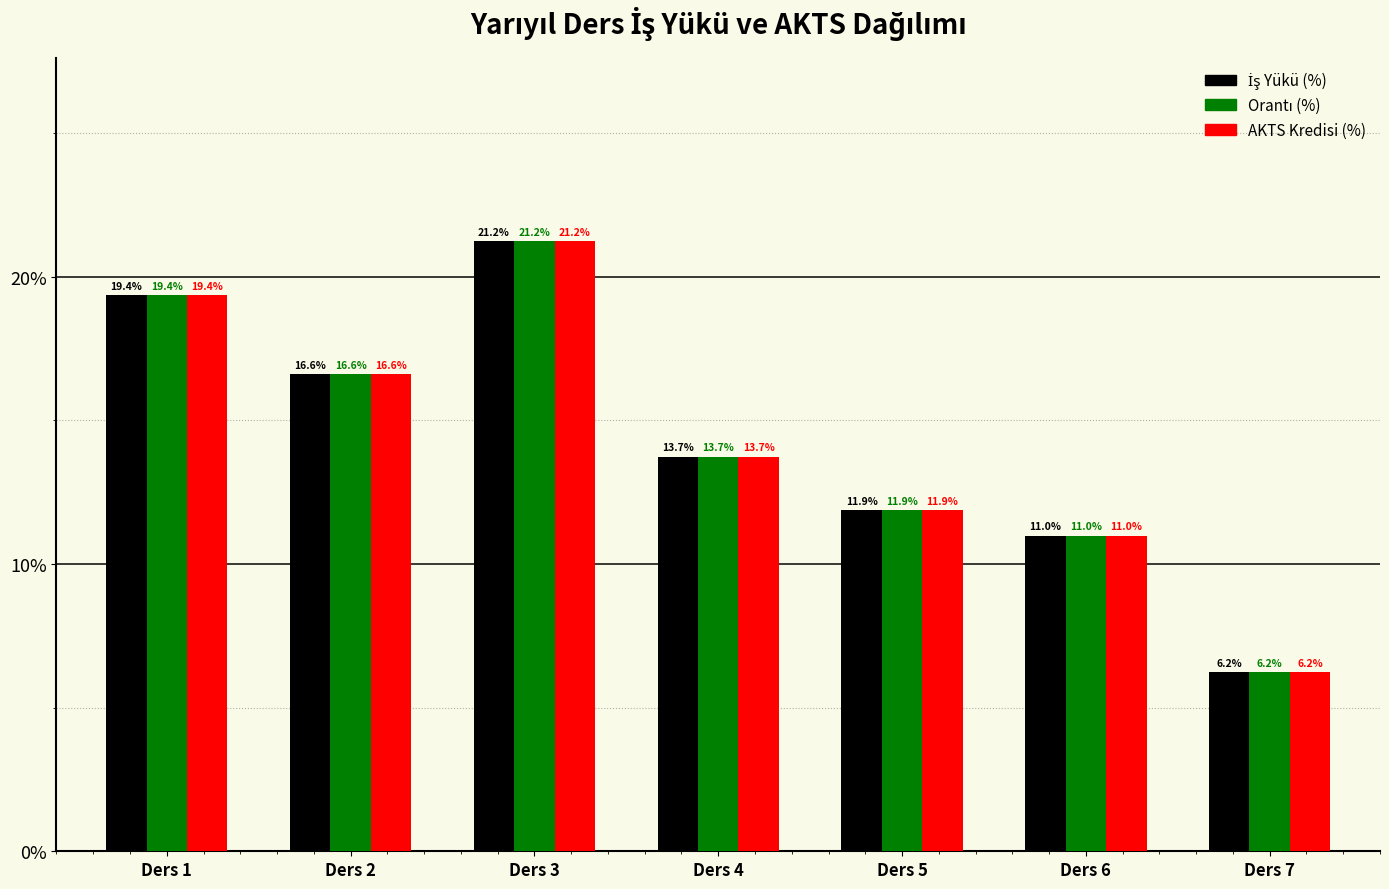

What is the average value of the AKTS Kredisi (%) series?

14.3